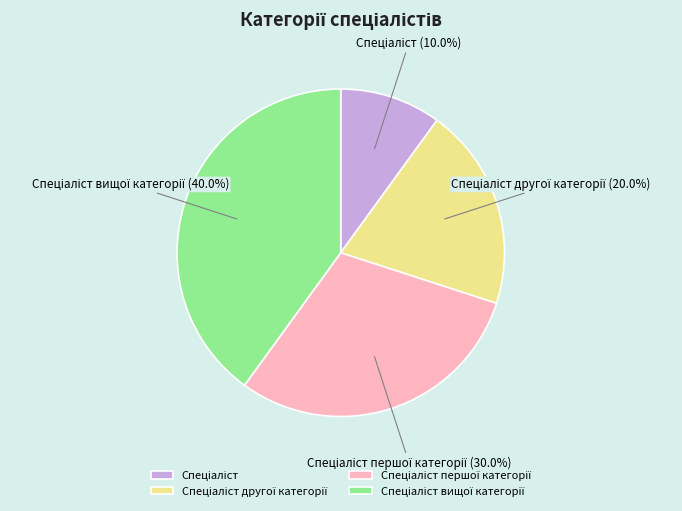

Is there a majority slice in this chart?

No